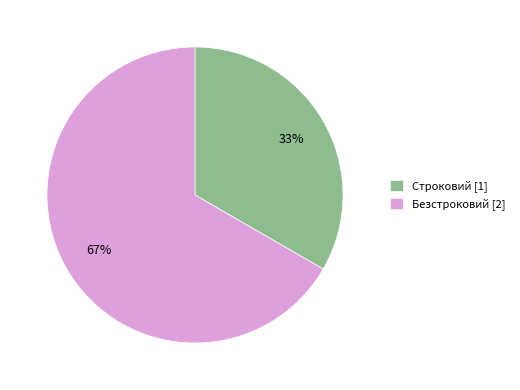

Which slice is the smallest?

Строковий